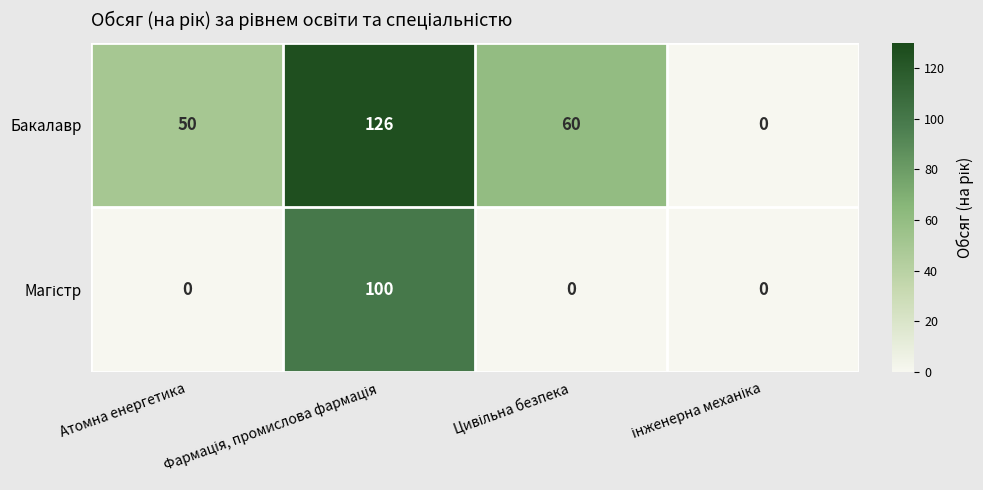

Which series has the largest range (max minus min)?

Бакалавр